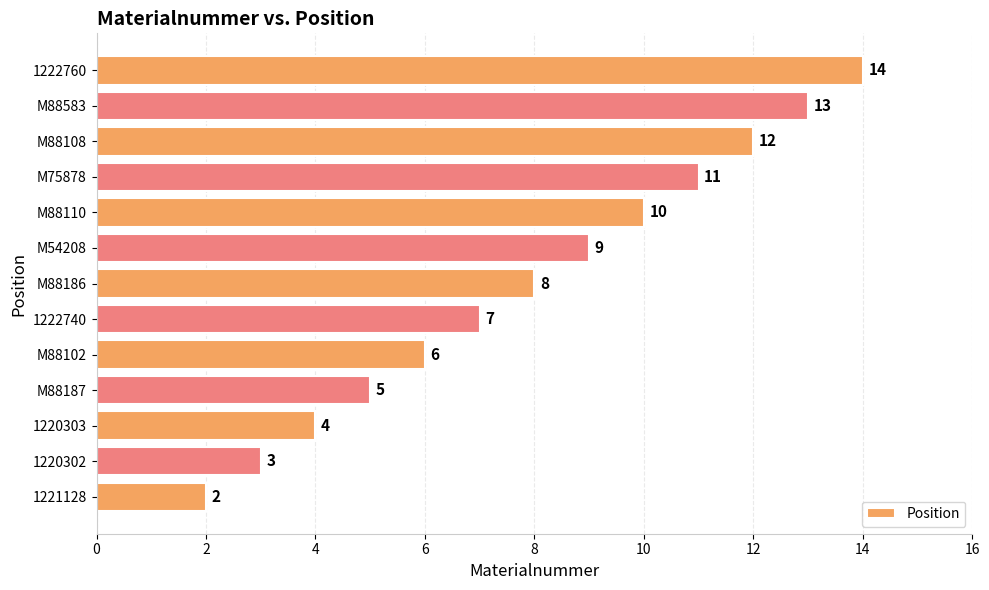

List the labels in order of value, largest first.

1222760, M88583, M88108, M75878, M88110, M54208, M88186, 1222740, M88102, M88187, 1220303, 1220302, 1221128